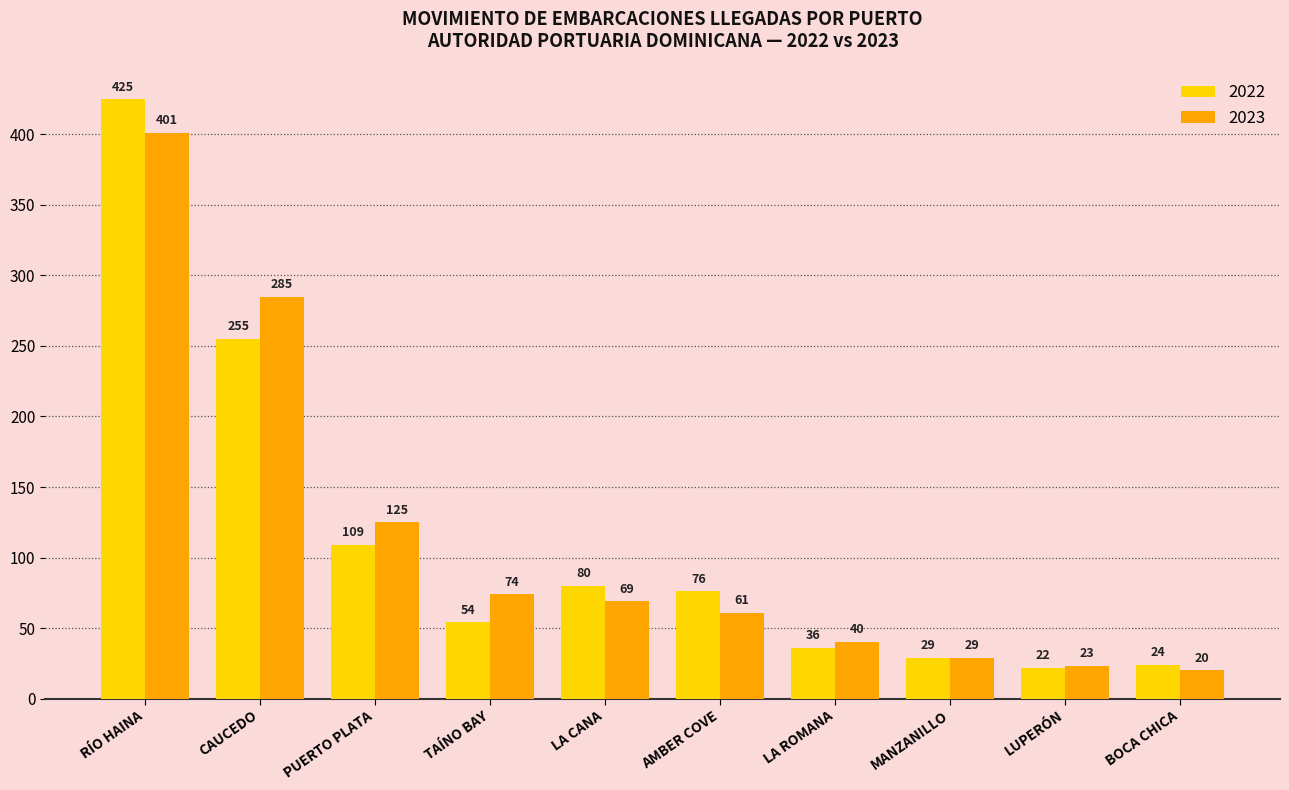

How many series are shown in this chart?

2